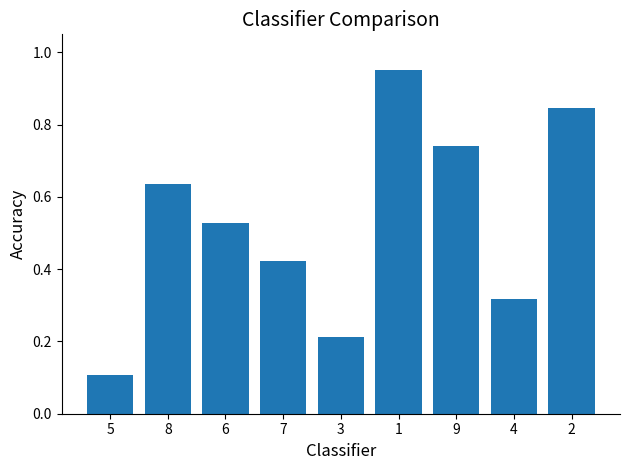

Does the chart contain stacked bars?

No